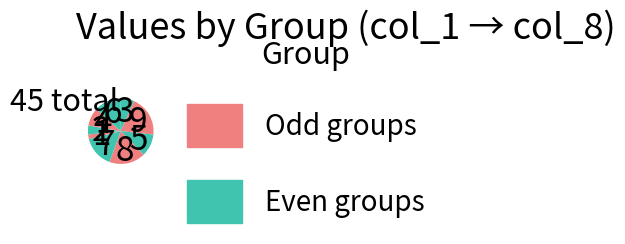

To the nearest percent, what percentage of the pie is 9?

16%